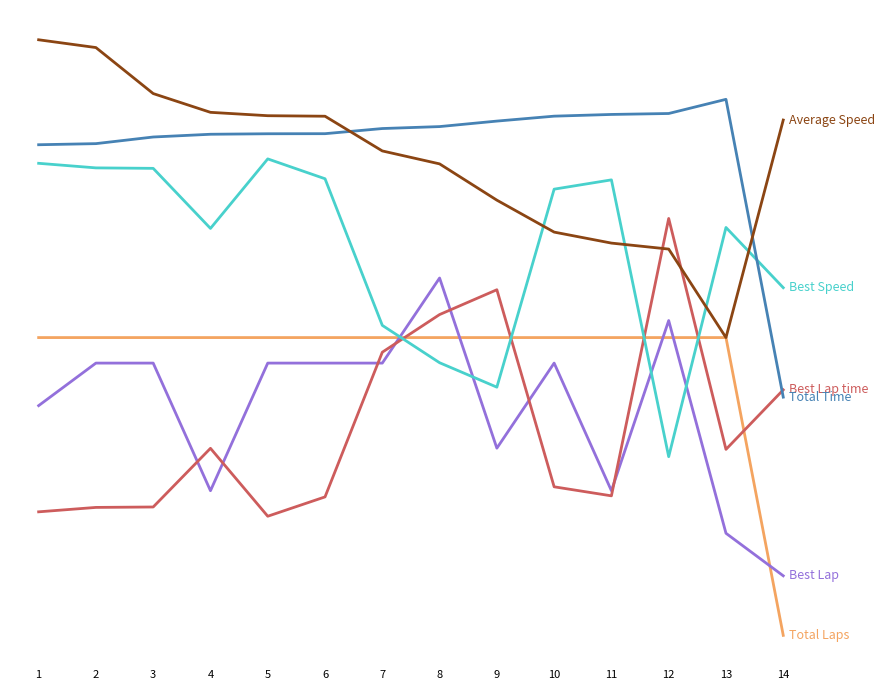

Does the chart have visible grid lines?

No